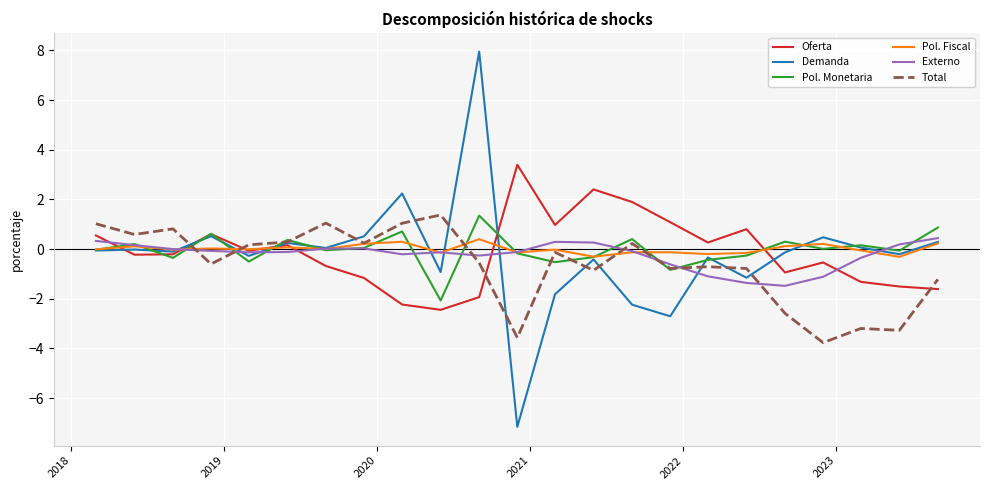

What is the minimum value for Oferta?

-2.4